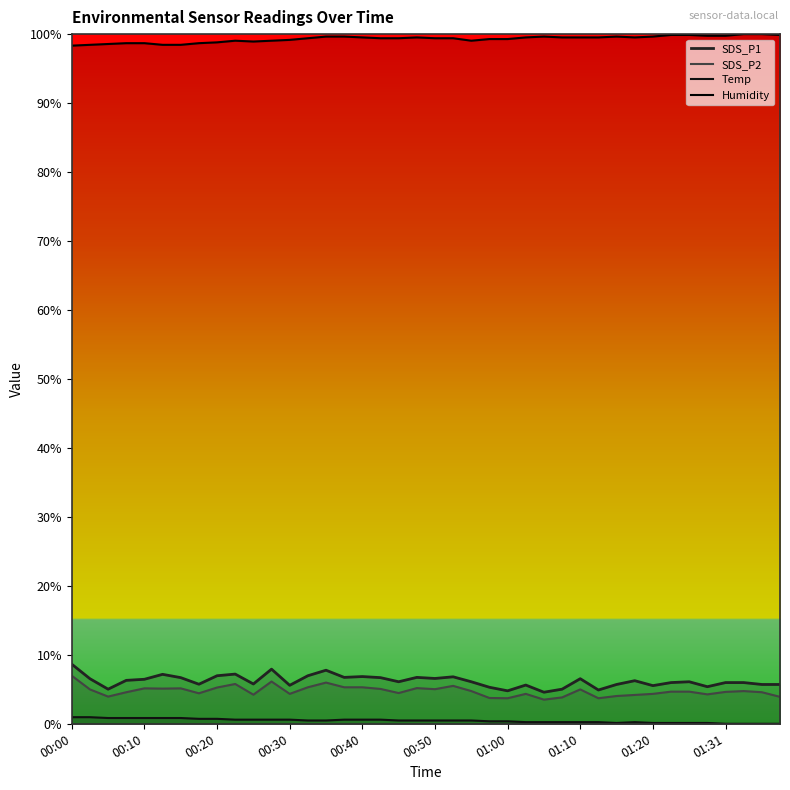

Count the number of data series in this chart.

4